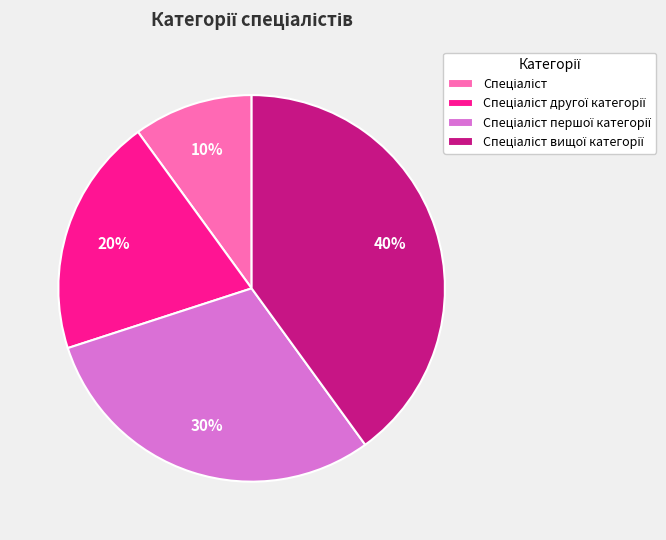

Is there any slice that represents more than half of the pie?

No